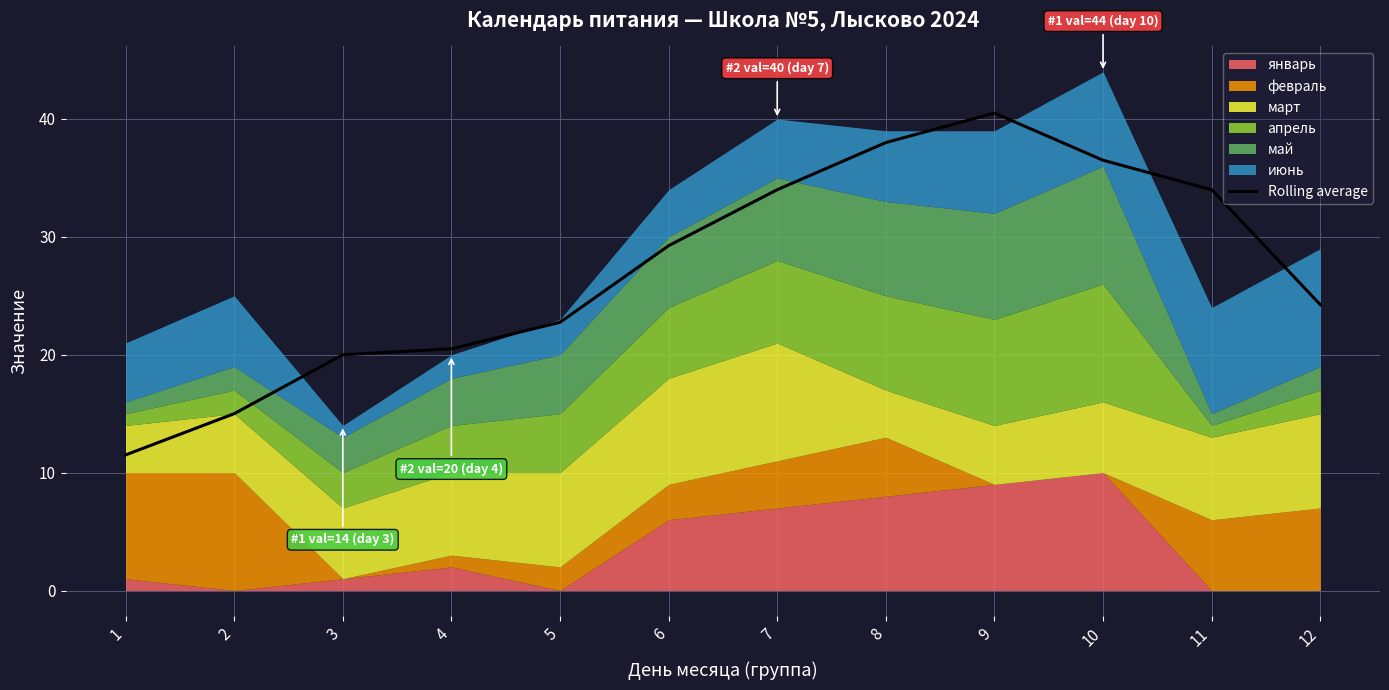

Reading right to left, extract all data points from this chart.

24.2	34.0	36.5	40.5	38.0	34.0	29.2	22.8	20.5	20.0	15.0	11.5